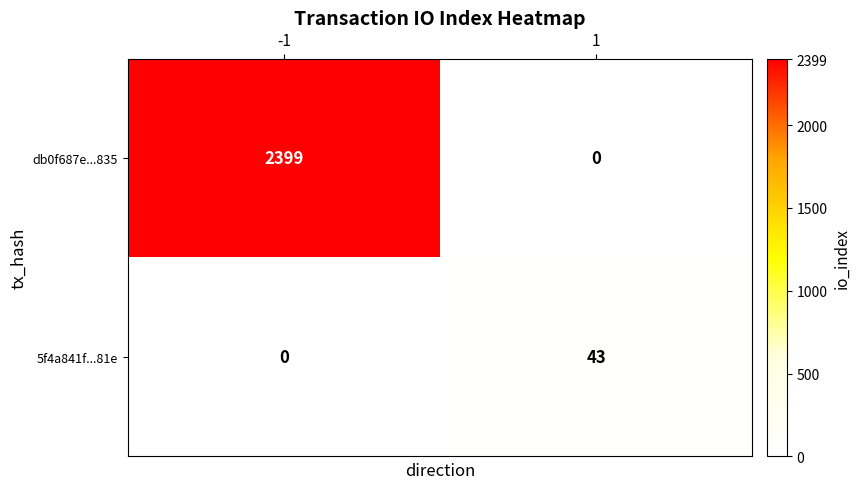

What is the difference between the maximum and minimum values in the 5f4a841f...81e series?

43